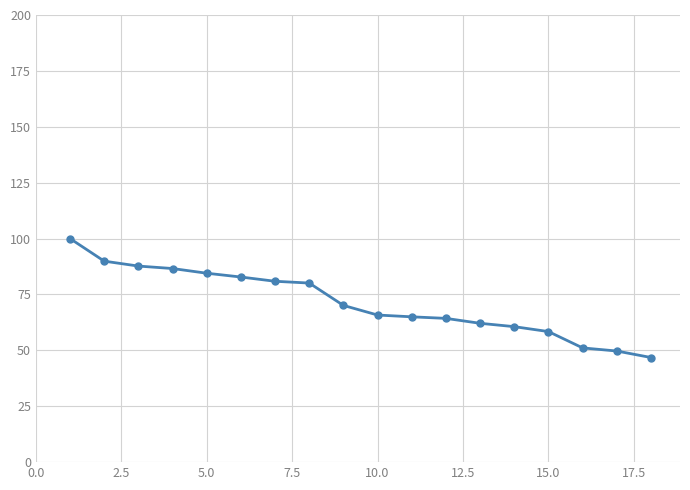

What is the difference between the second highest and minimum values?

43.1